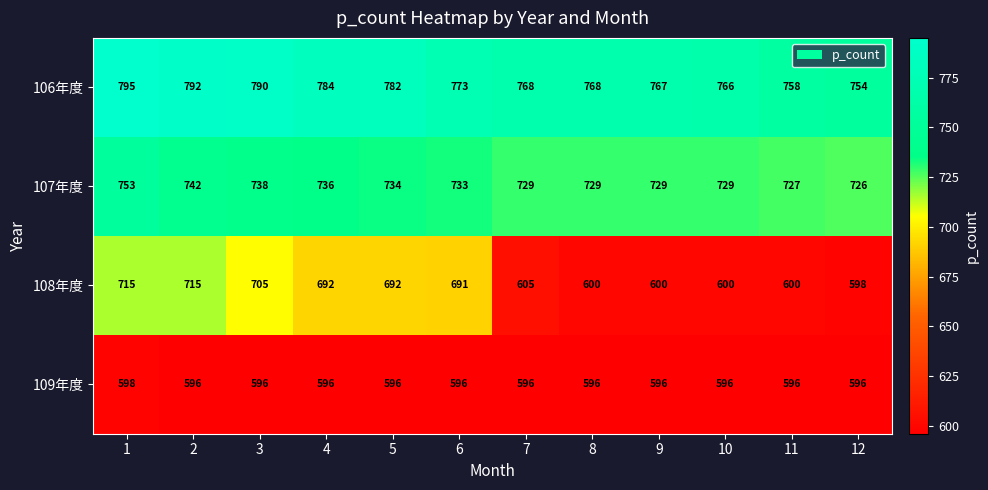

What is the difference between the maximum and minimum values in the 108年度 series?

117